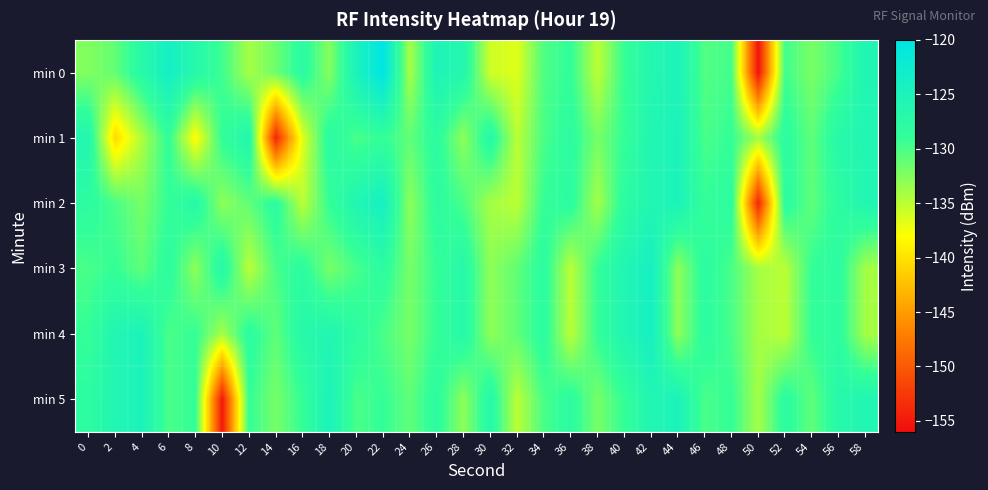

Which series has the widest spread of values?

min 0